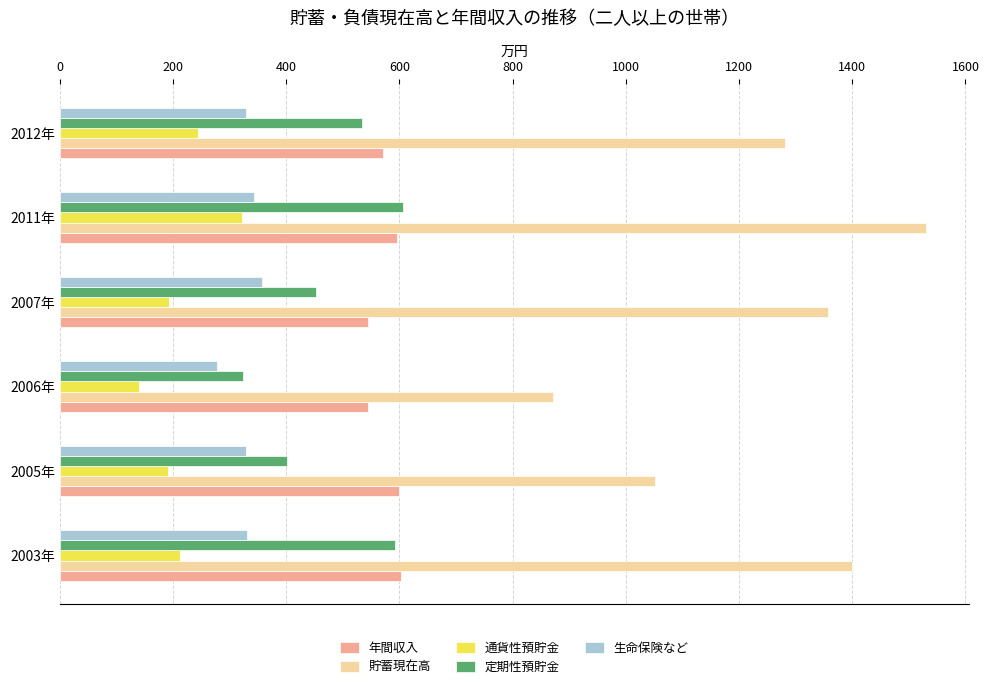

Between 2006年 and 2011年, which series saw the biggest shift?

貯蓄現在高